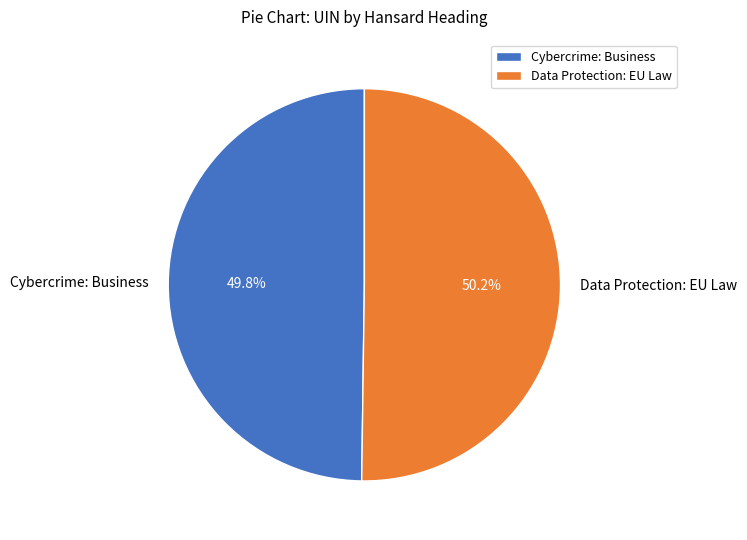

Is there a majority slice in this chart?

Yes